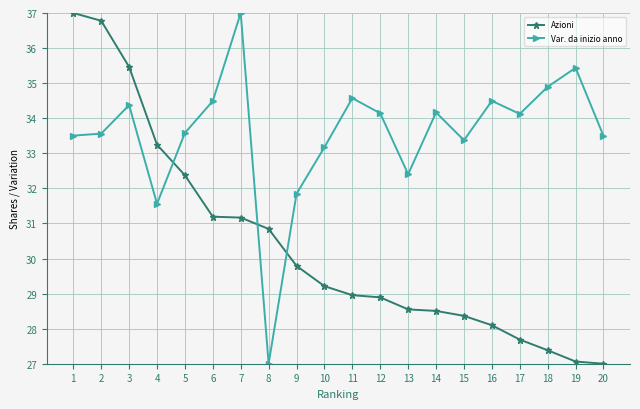

Between 5 and 14, which series saw the biggest shift?

Azioni